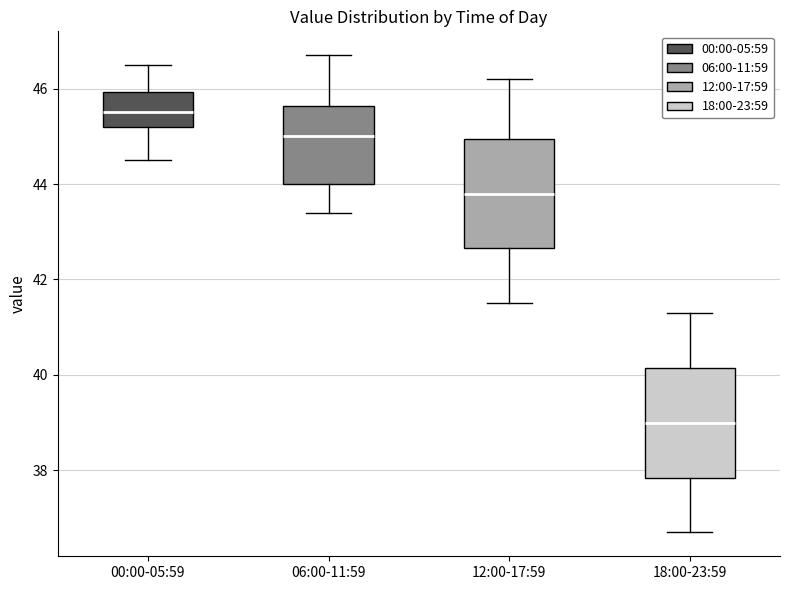

Where is the upper edge of the box for 00:00-05:59 on the y-axis? The values are not printed on the chart, so give them approximately, as read against the axis.

46.0